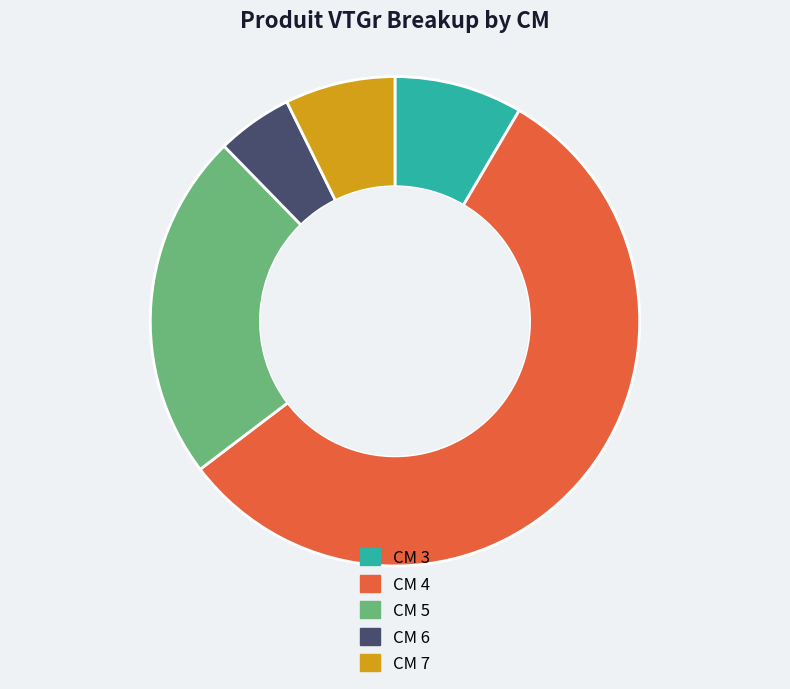

Count the number of slices in the pie.

5